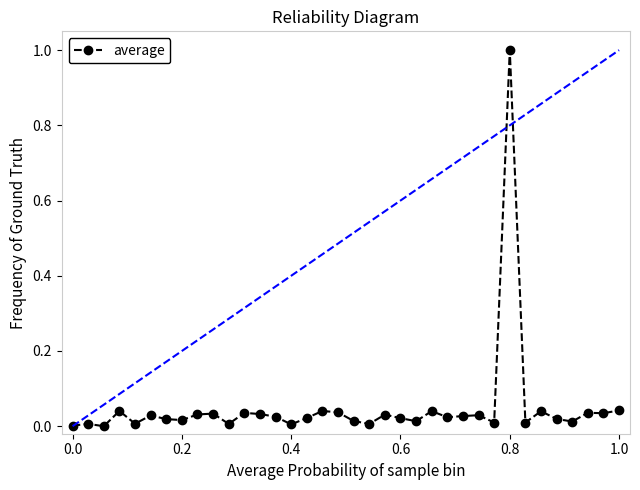

What is the greatest value displayed?

1.0